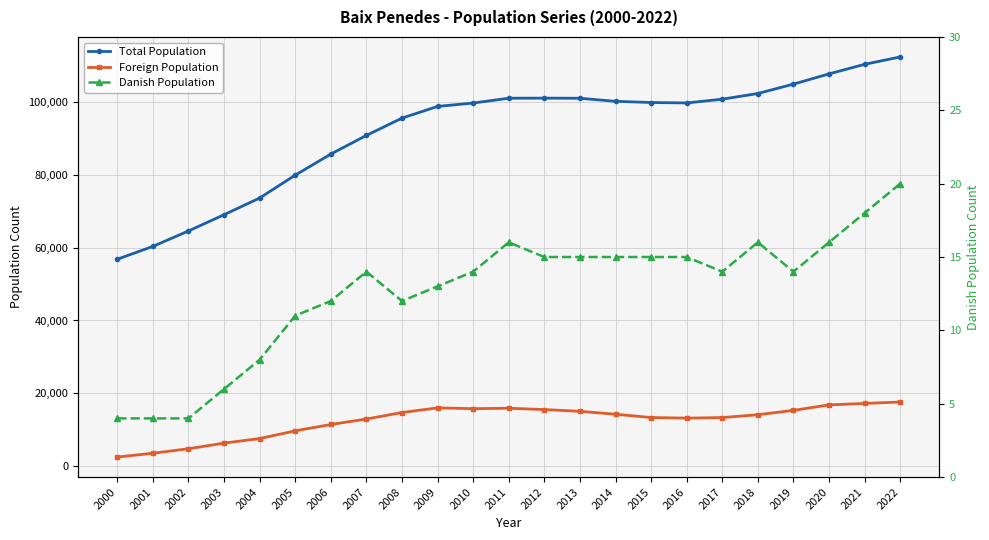

What is the minimum value for Total Population?

56843